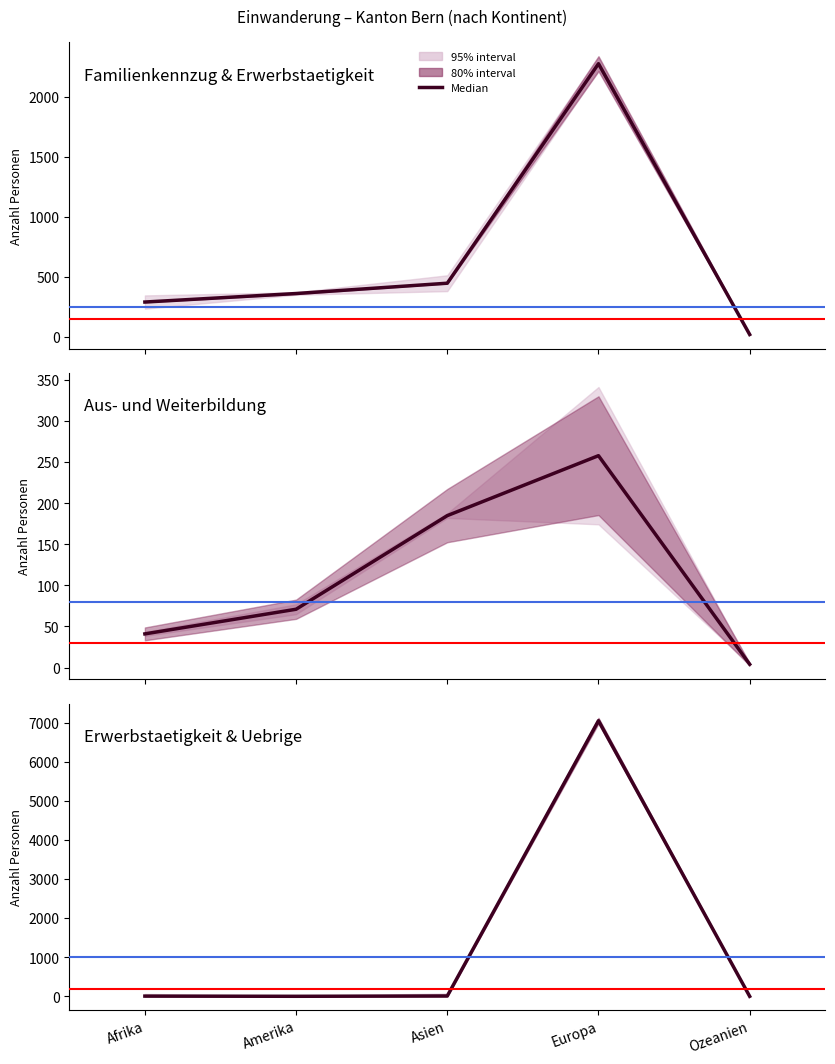

How many data points in Aus- und Weiterbildung (col_5) are less than 71?

2